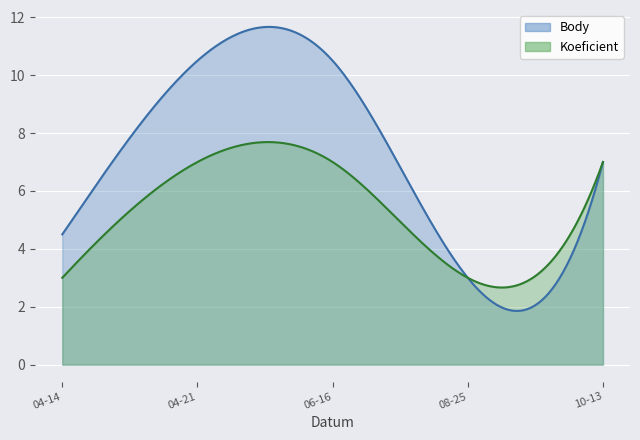

Rank the series by their average value, from lowest to highest.

Koeficient, Body